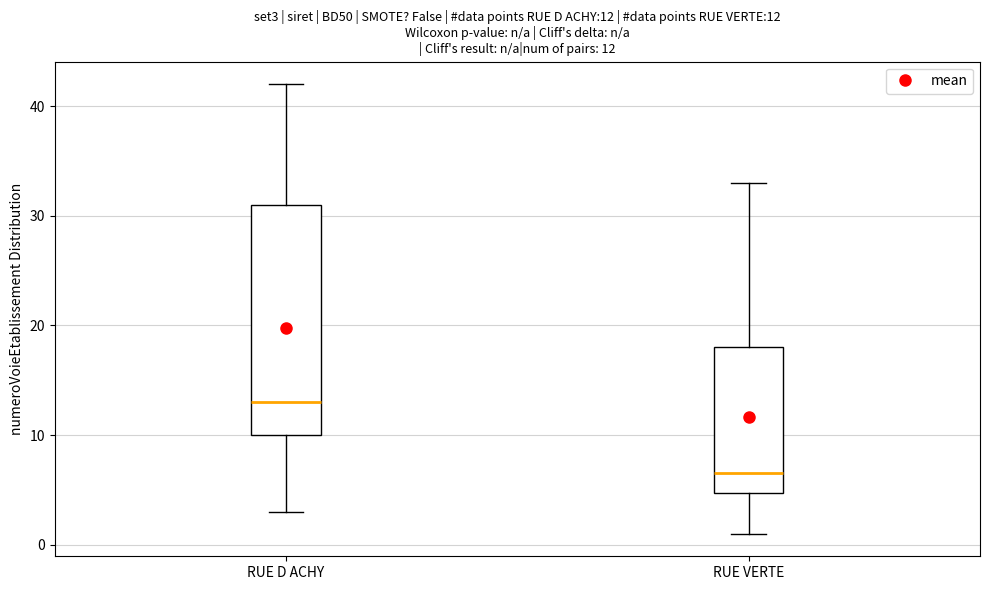

Which box is the tallest, from its lower edge to its upper edge?

RUE D ACHY